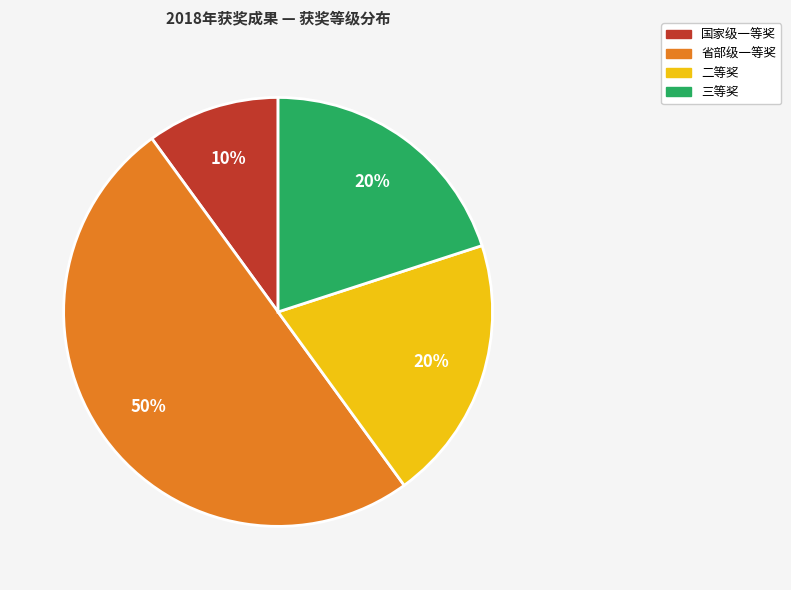

To the nearest percent, what is the difference between the largest and smallest slice percentages?

40%